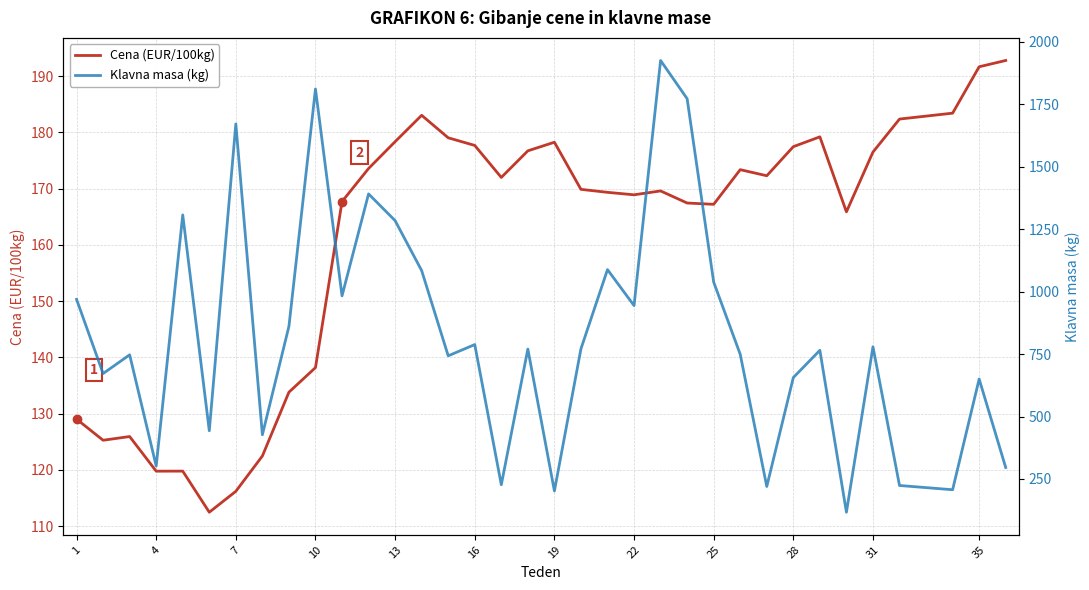

Reading left to right, what are all the values shown in this chart?

Cena (EUR/100kg): 129.0	125.3	125.9	119.8	119.8	112.5	116.2	122.5	133.8	138.2	167.7	173.6	178.4	183.1	179.1	177.7	172.0	176.7	178.3	169.9	169.3	168.9	169.6	167.4	167.2	173.4	172.3	177.5	179.2	165.9	176.5	182.4	183.4	191.7	192.8
Klavna masa (kg): 969.0	672.0	747.0	302.0	1307.0	443.0	1671.0	427.0	861.0	1811.0	983.0	1391.0	1284.0	1084.0	743.0	788.0	227.0	770.0	202.0	771.0	1088.0	944.0	1925.0	1772.0	1038.0	749.0	220.0	656.0	765.0	117.0	779.0	224.0	207.0	650.0	296.0